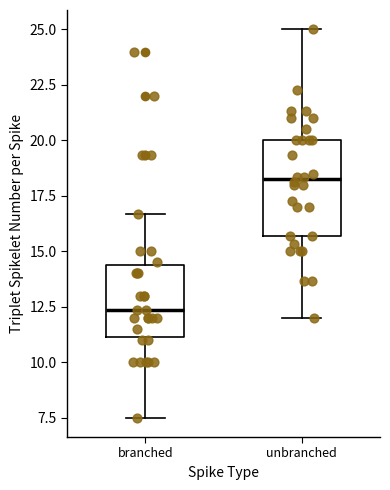

Where does the median line of the box for unbranched sit on the y-axis? The values are not printed on the chart, so give them approximately, as read against the axis.

18.0